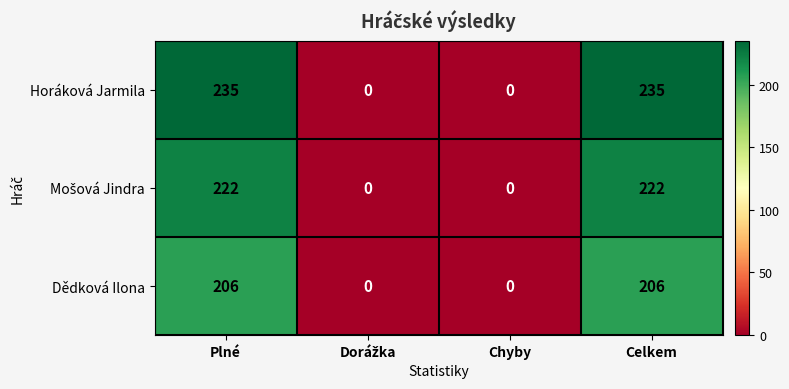

What is the difference between the Horáková Jarmila values at Chyby and Plné?

235